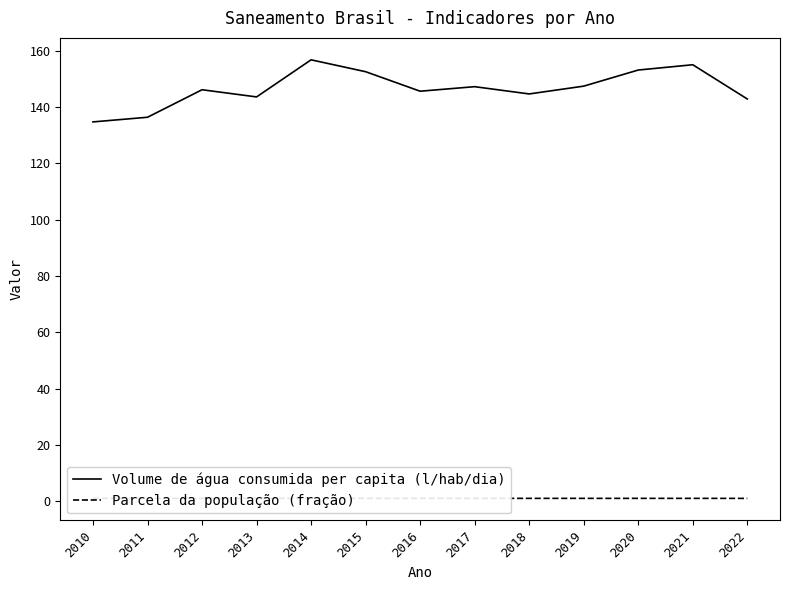

True or false: Parcela da população (fração) and Volume de água consumida per capita (l/hab/dia) intersect in this chart.

False